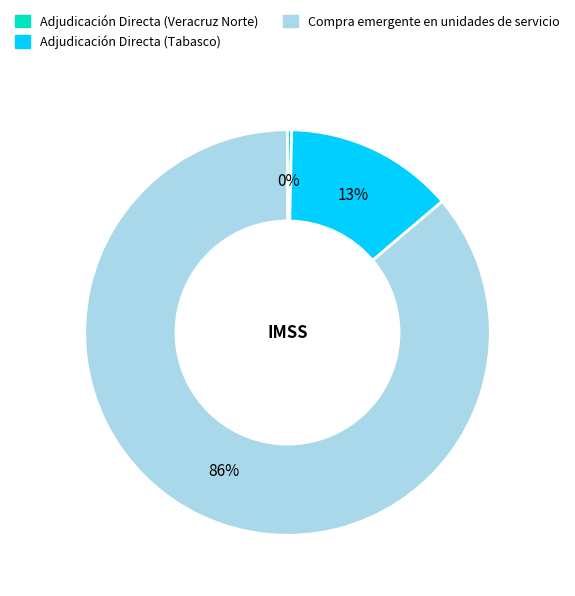

Is there a majority slice in this chart?

Yes